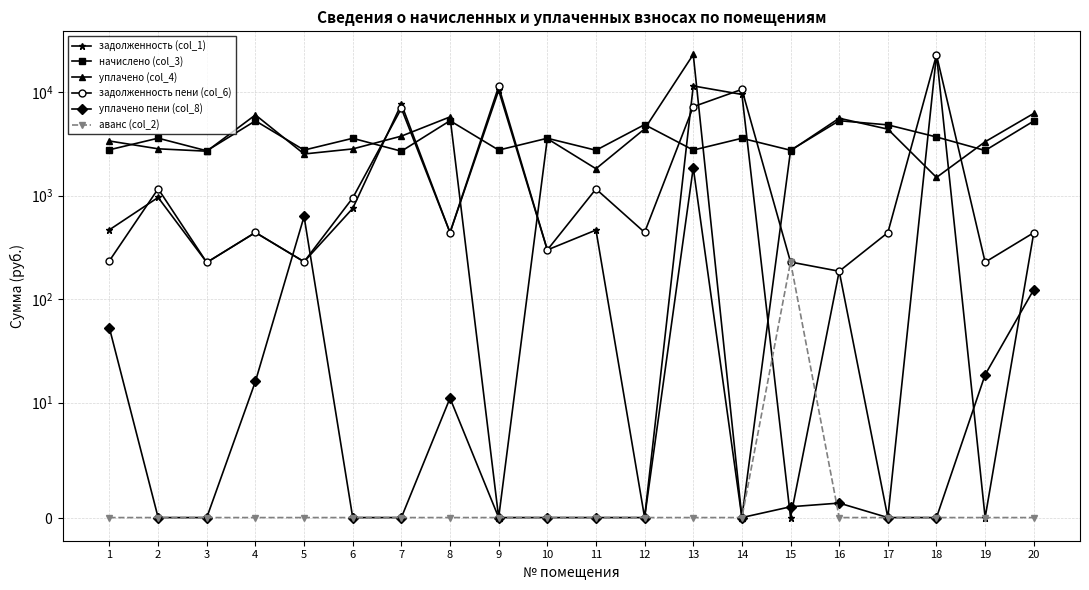

What is the difference between the начислено (col_3) values at 1 and 13?

19.6